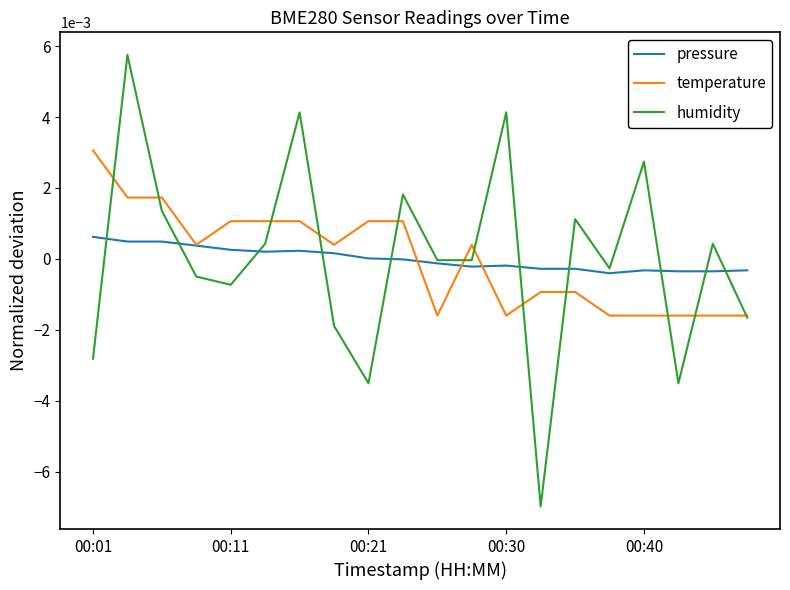

Which series has the widest spread of values?

humidity